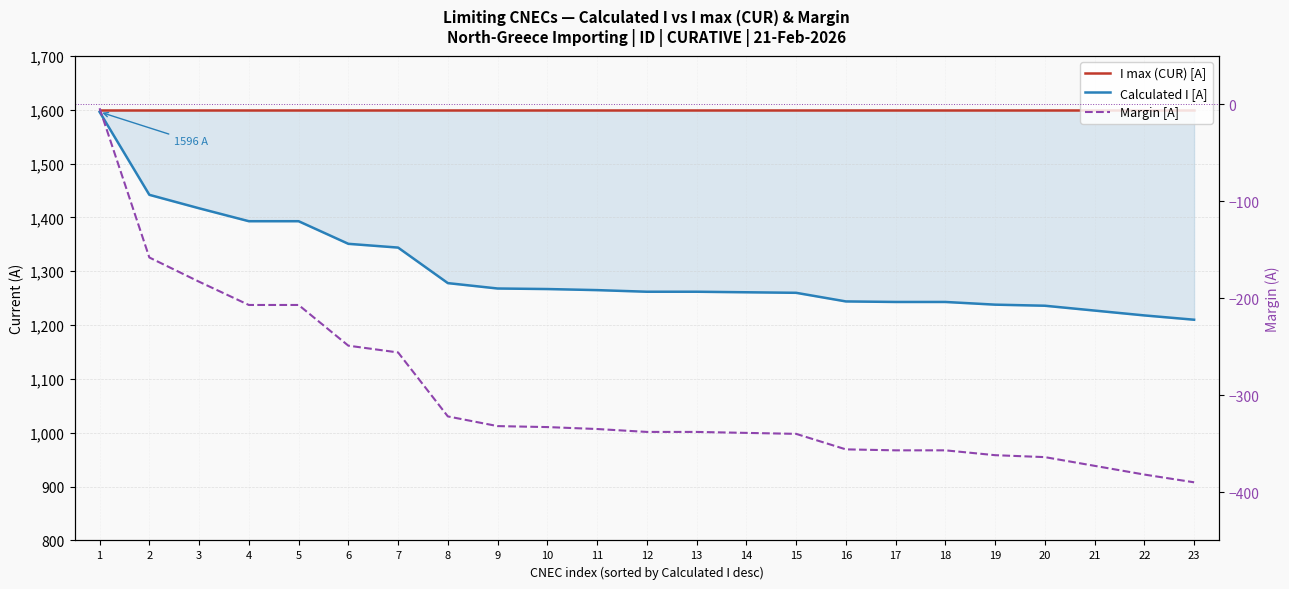

True or false: I max (CUR) [A] and Calculated I [A] cross at least once.

False